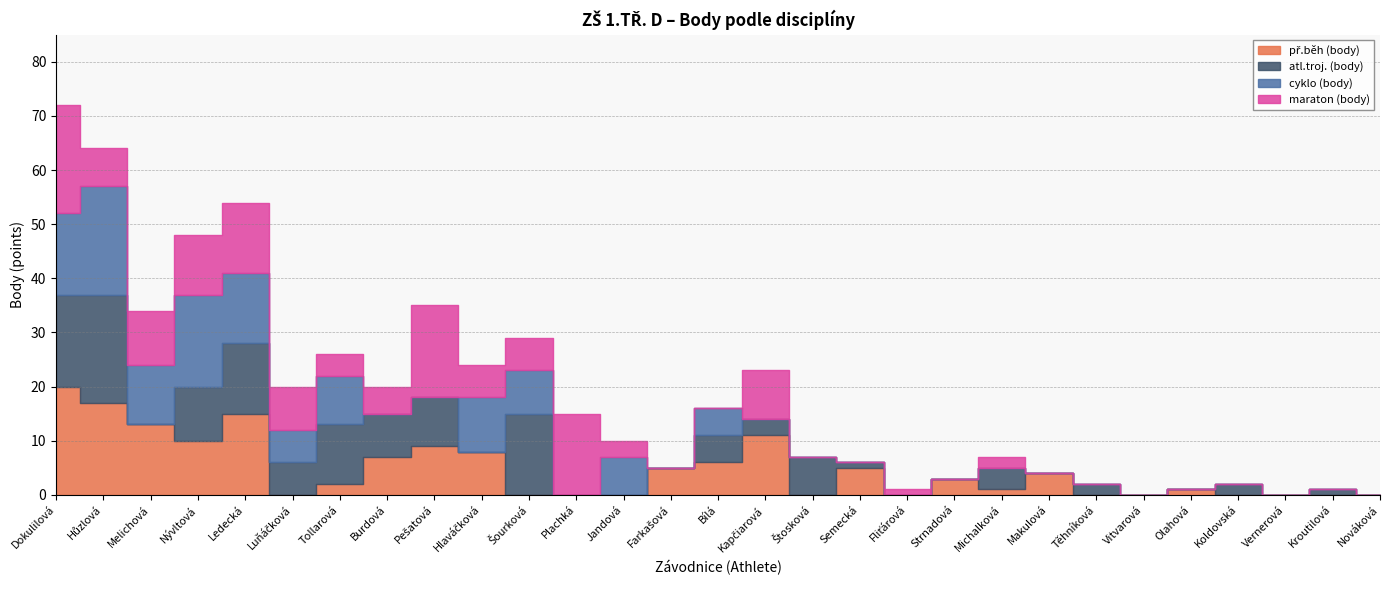

Which series has the widest spread of values?

př.běh (body)